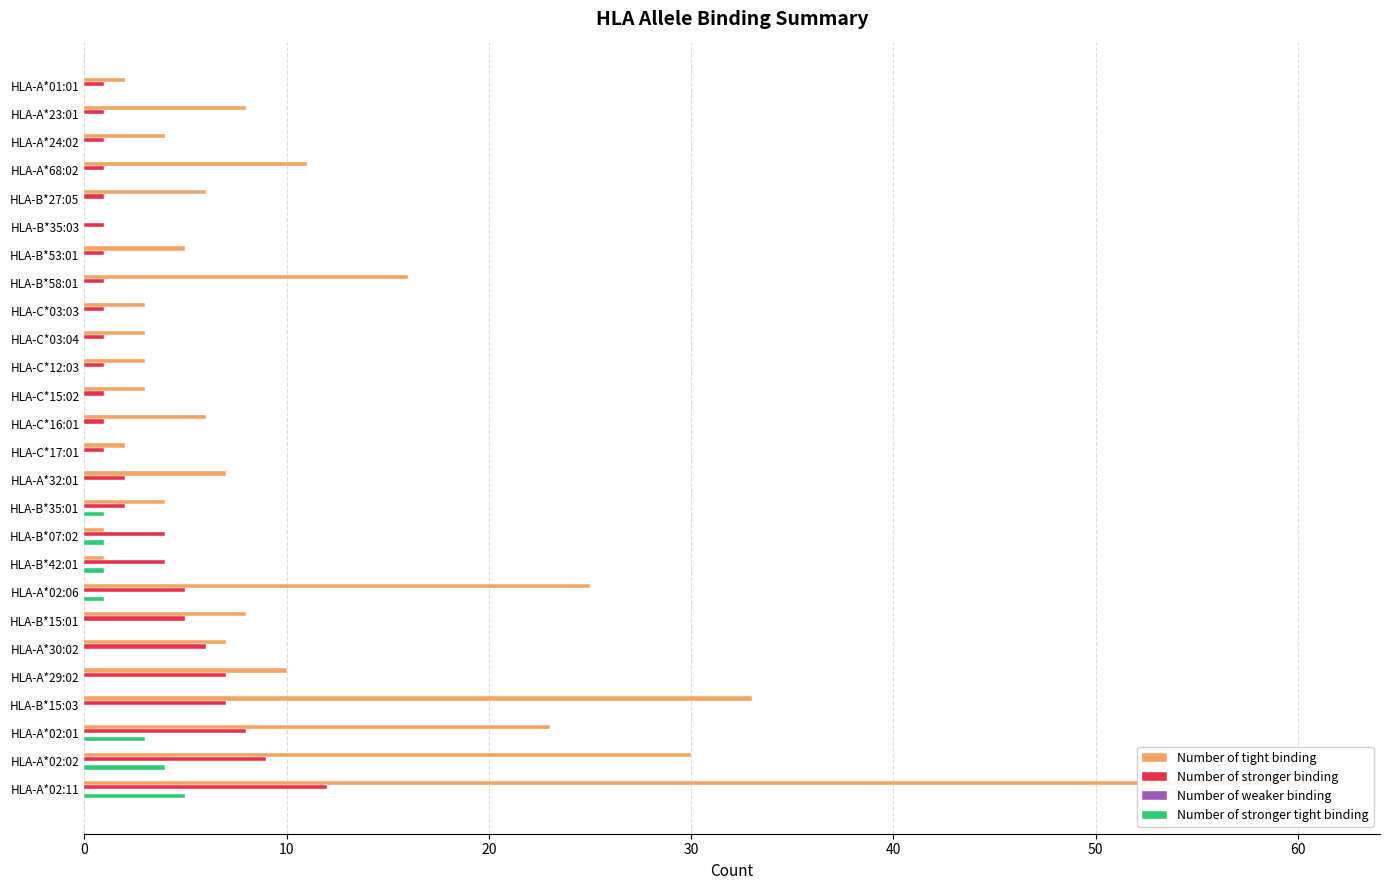

List the series in order of their peak value, highest first.

Number of tight binding, Number of stronger binding, Number of stronger tight binding, Number of weaker binding